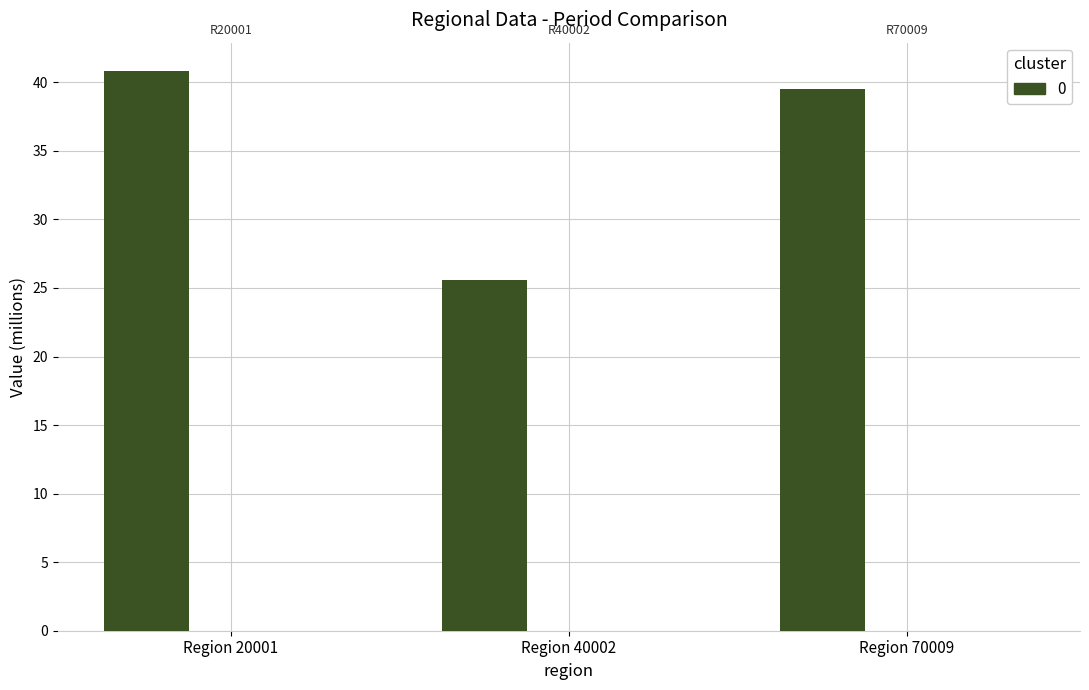

How many bars are there in total?

3